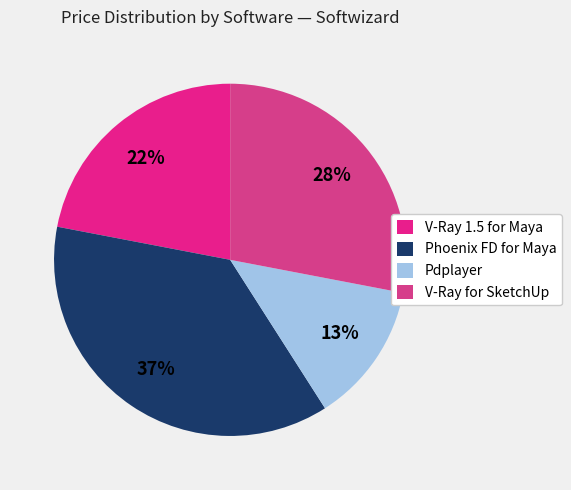

Count the number of slices in the pie.

4